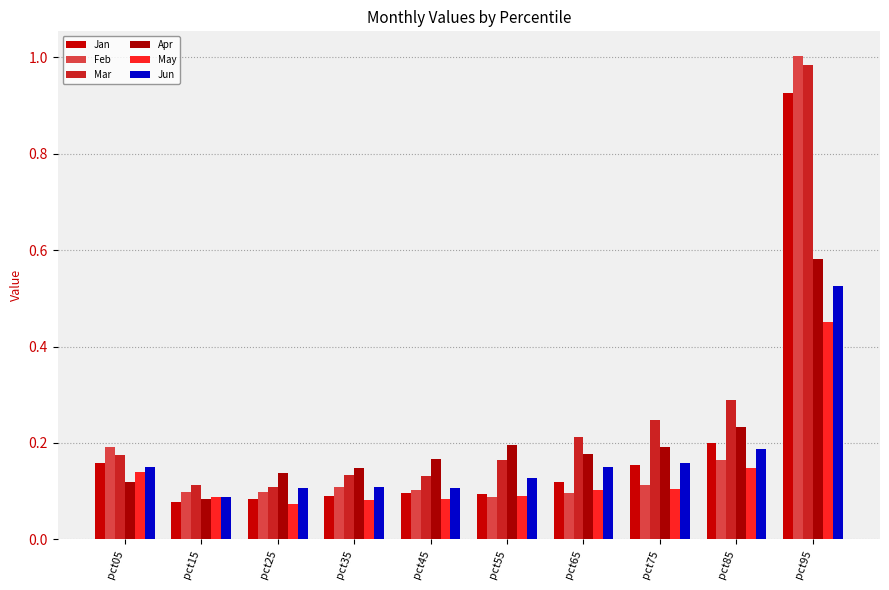

True or false: Apr has a value of 0.1 at pct35.

False